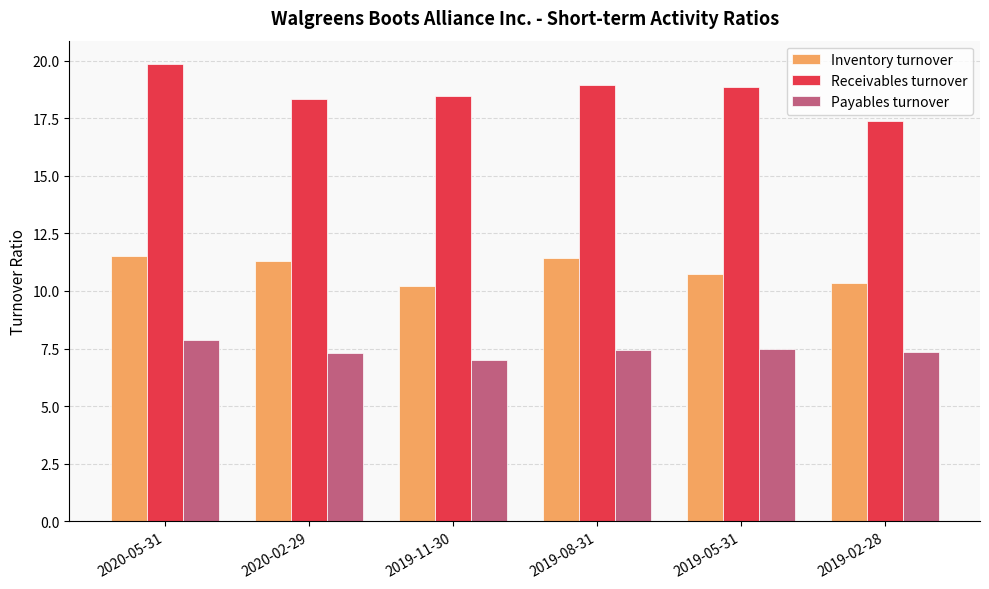

How many series are shown in this chart?

3